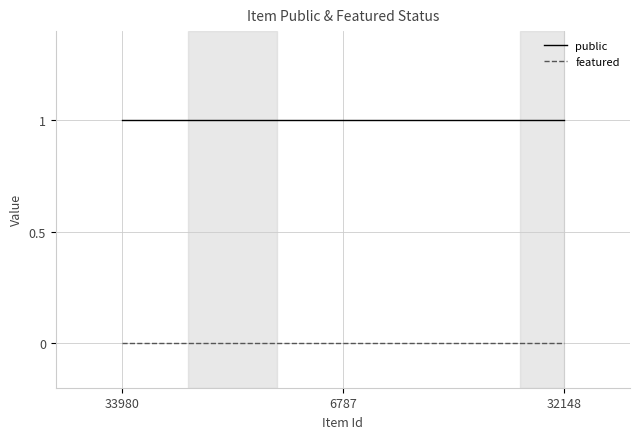

Reading left to right, transcribe all the data shown in this chart.

public: 1	1	1
featured: 0	0	0